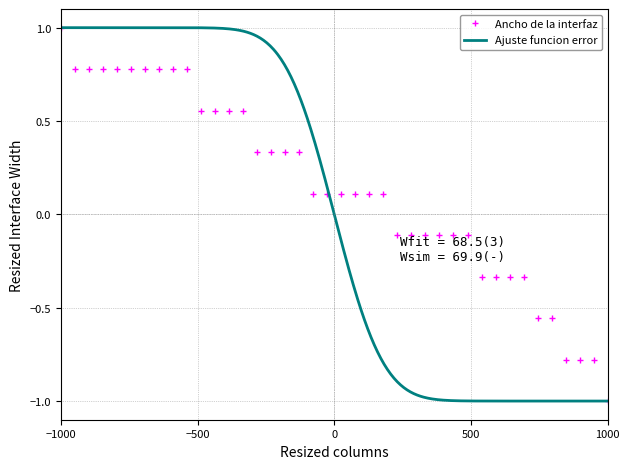

At which label does Ancho de la interfaz first exceed 0?

−1000